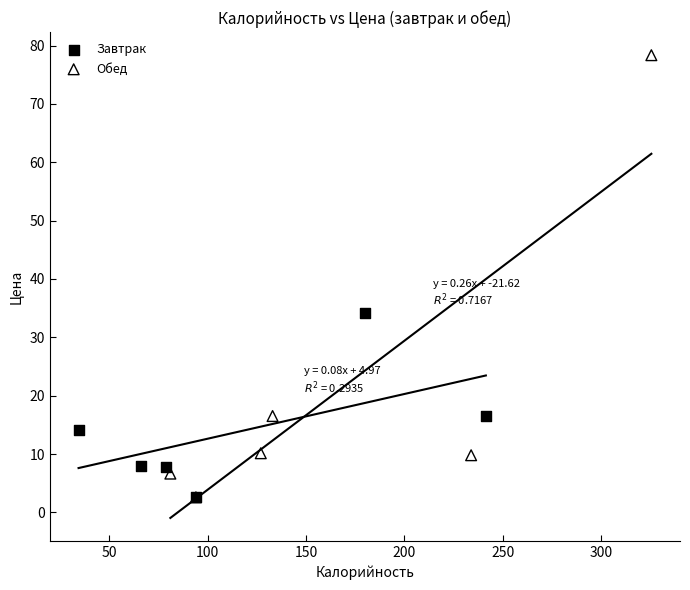

Which series has the largest Y range (max minus min)?

Обед